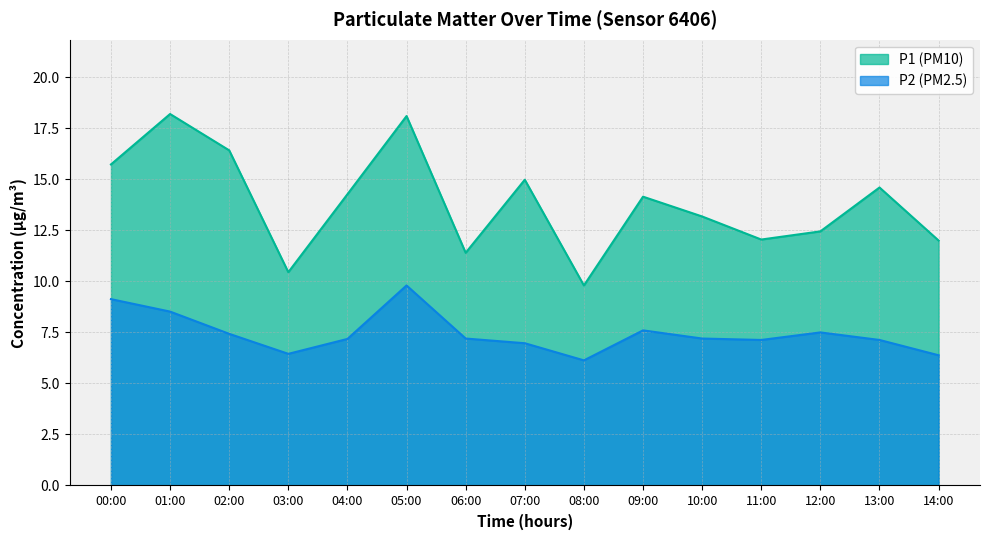

True or false: P2 and P1 intersect in this chart.

False